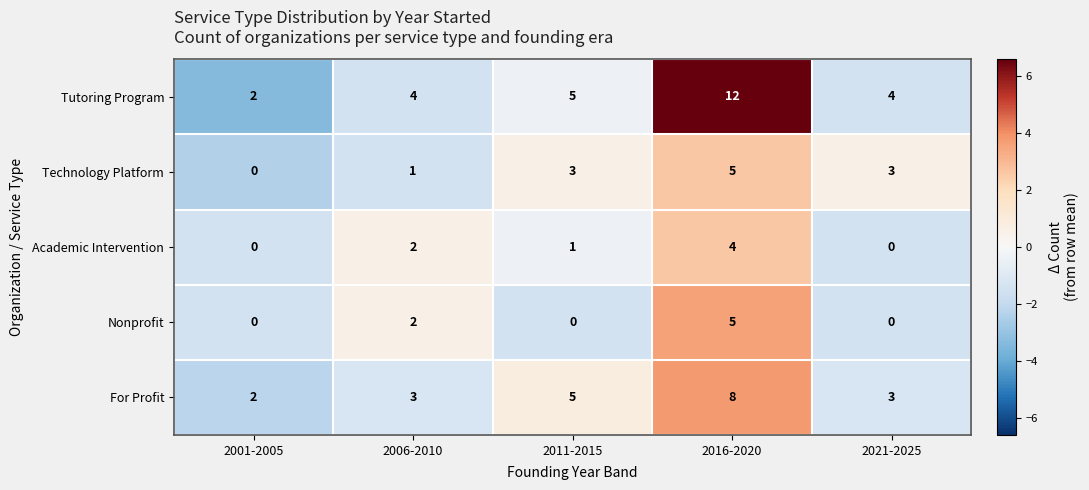

Reading left to right, extract all data points from this chart.

Tutoring Program: 2	4	5	12	4
Technology Platform: 0	1	3	5	3
Academic Intervention: 0	2	1	4	0
Nonprofit: 0	2	0	5	0
For Profit: 2	3	5	8	3